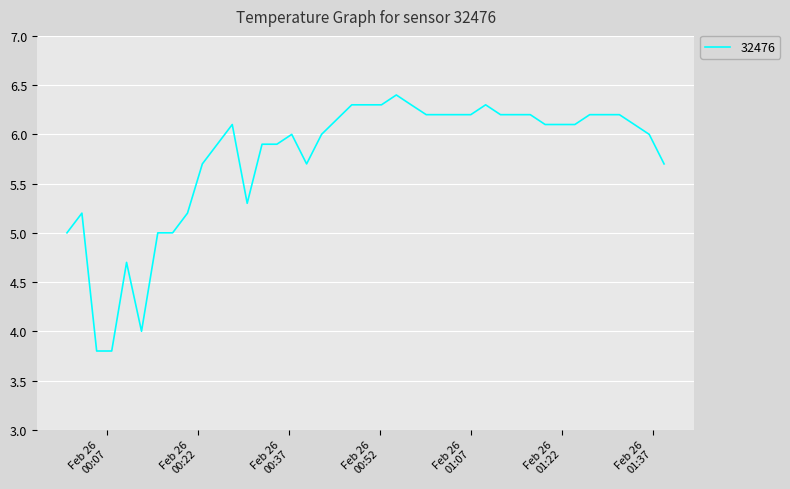

What is the average value?

5.8